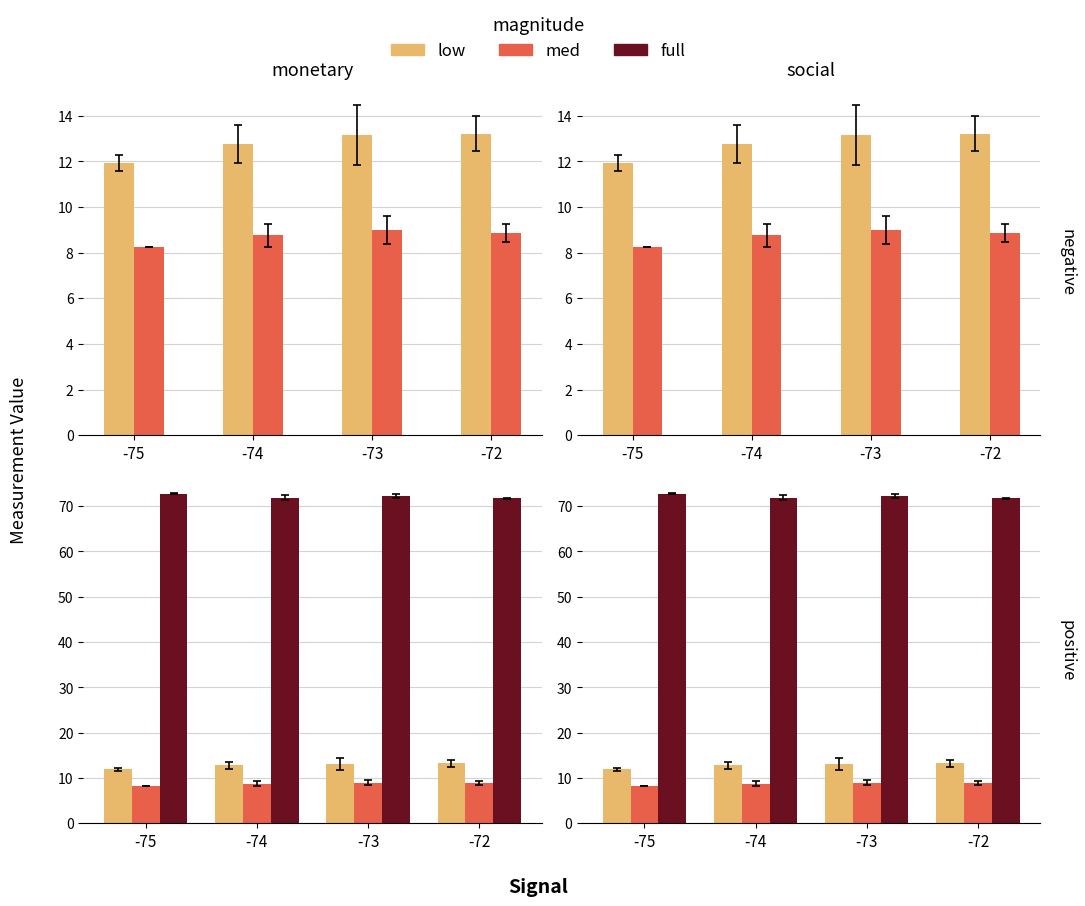

What is the difference between the maximum and minimum values in the full series?

1.0